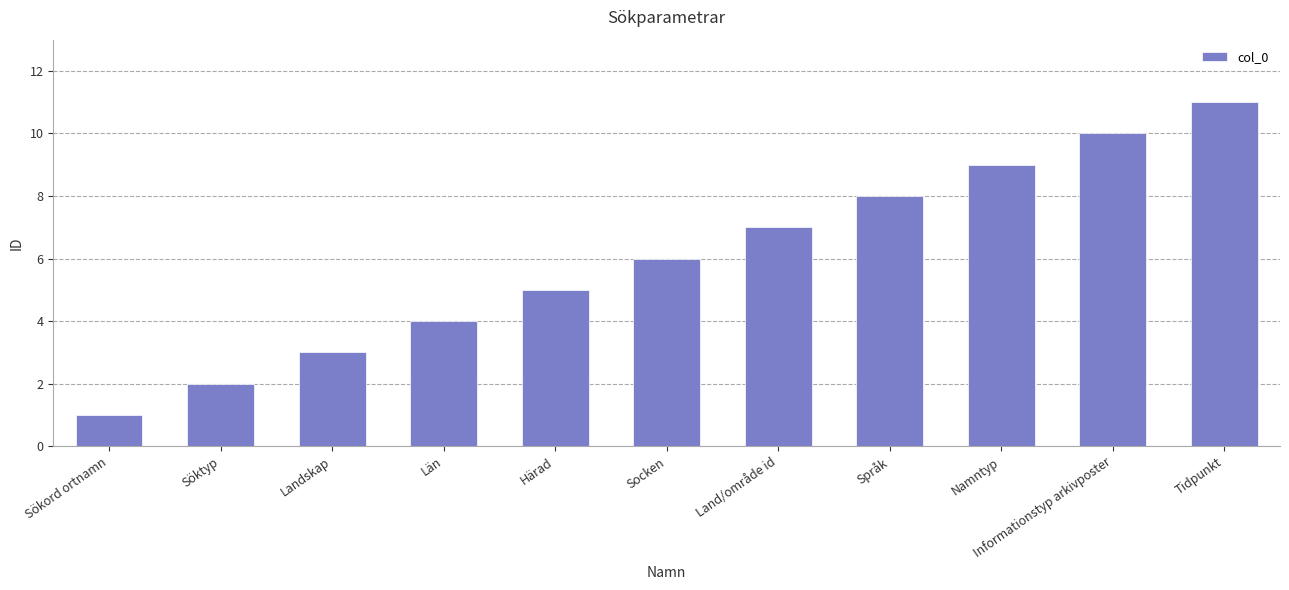

What is the change in value from Sökord ortnamn to Landskap?

+2